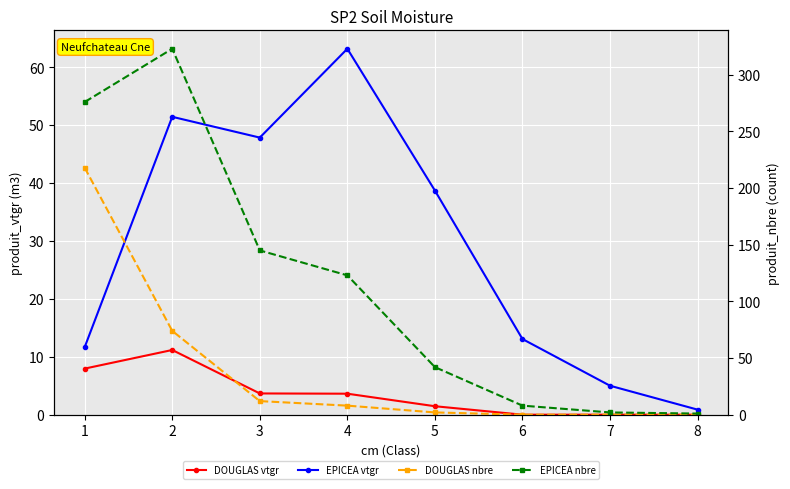

What is the difference between the highest and lowest values at 4?

119.4